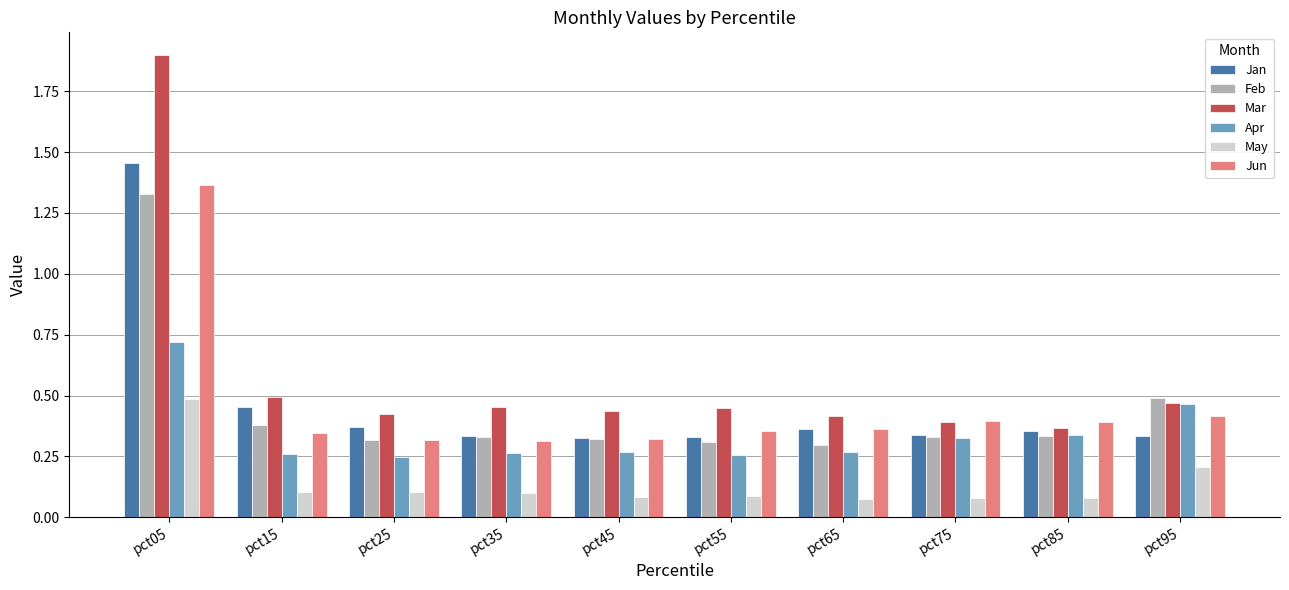

What is the greatest value displayed?

1.9